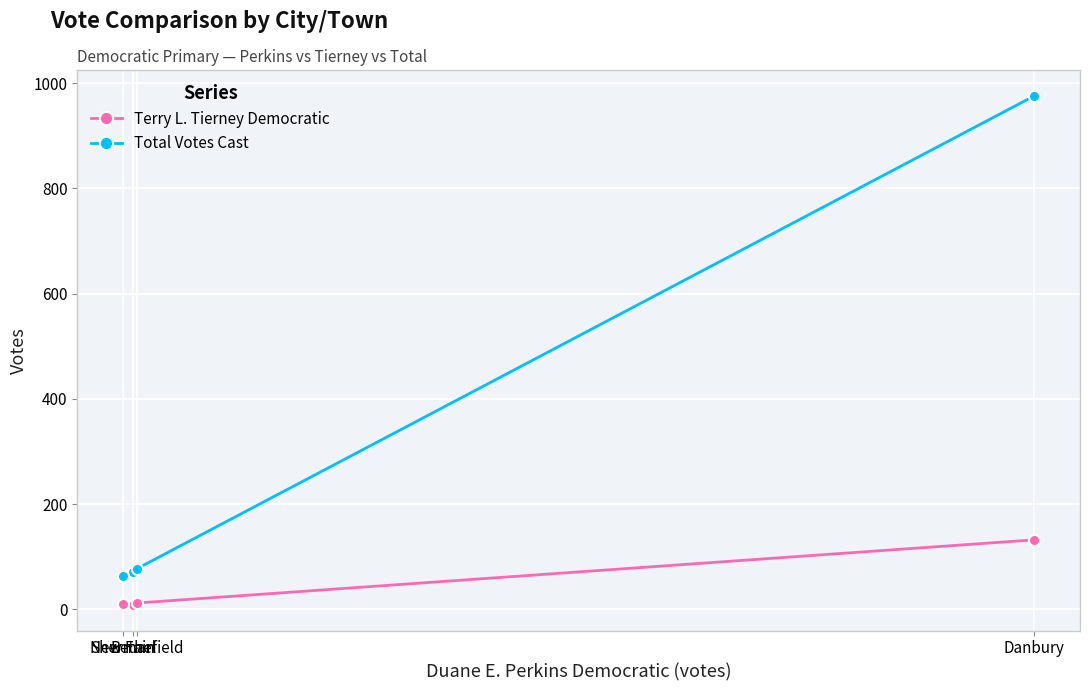

At which category does the chart reach its peak across all series?

Danbury